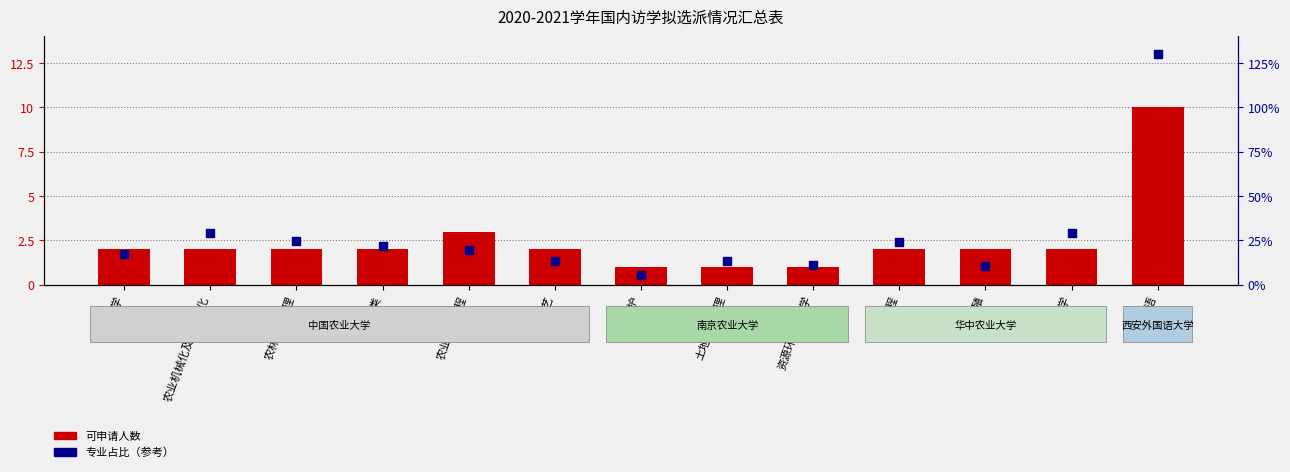

At how many categories does at least one series exceed 8?

1